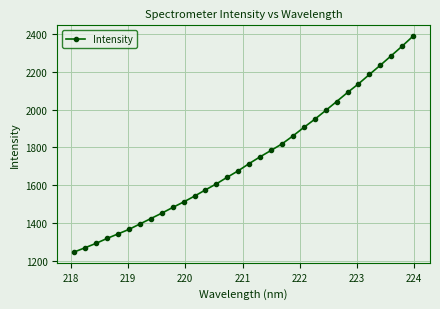

What is the minimum value shown in the chart?

1245.4